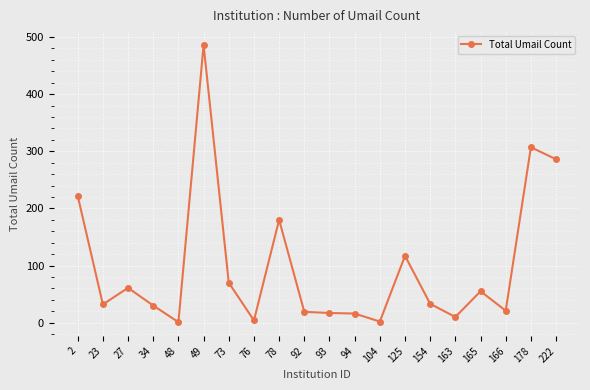

What is the sum of all values?

1969